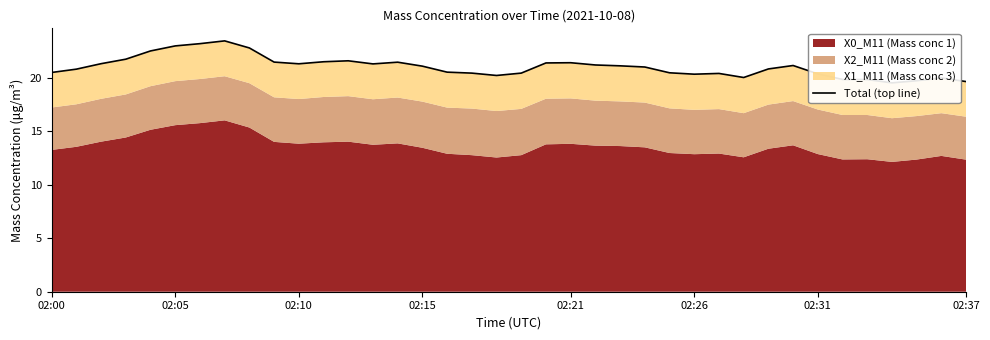

True or false: the data has more than 2 interior local peaks.

True